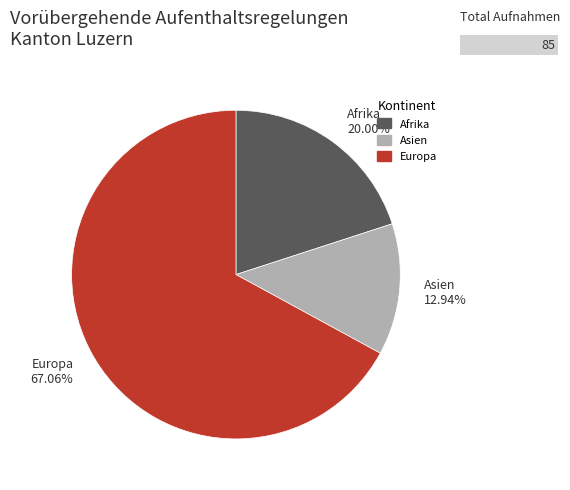

Does Europa 67.06% account for over 50% of the chart?

Yes